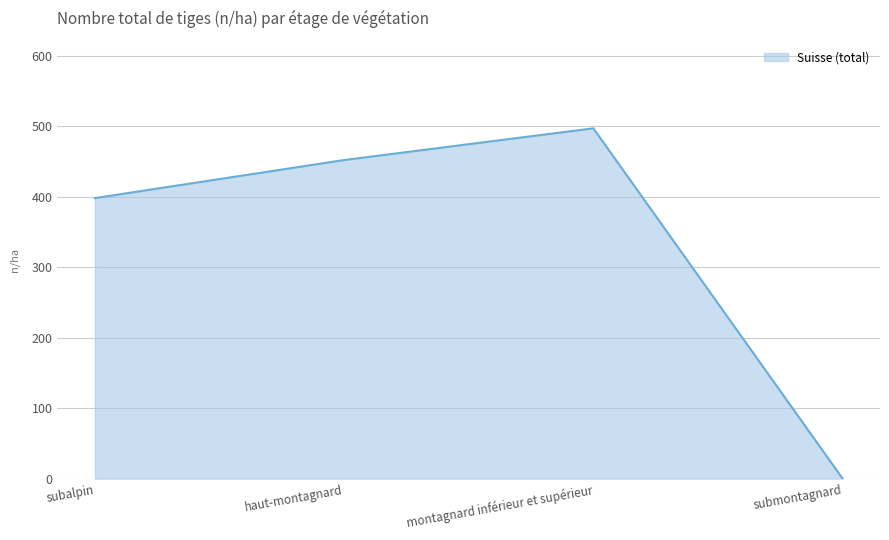

Where is the data nearest to the value 248?

subalpin